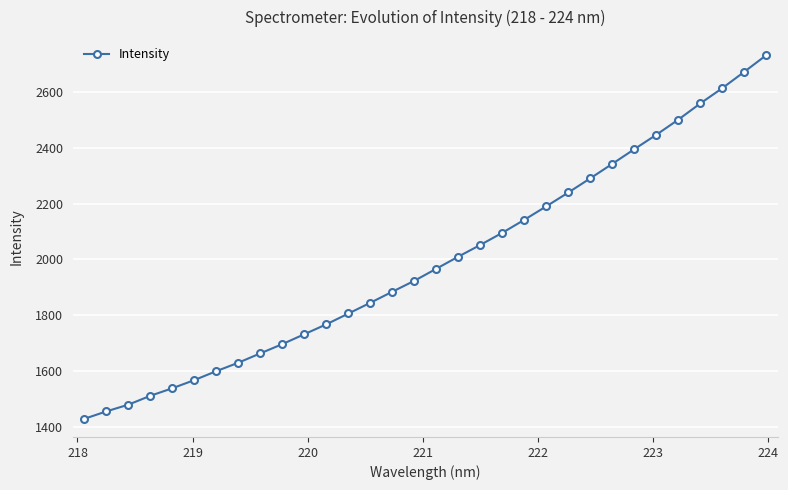

What is the greatest value displayed?

2729.6